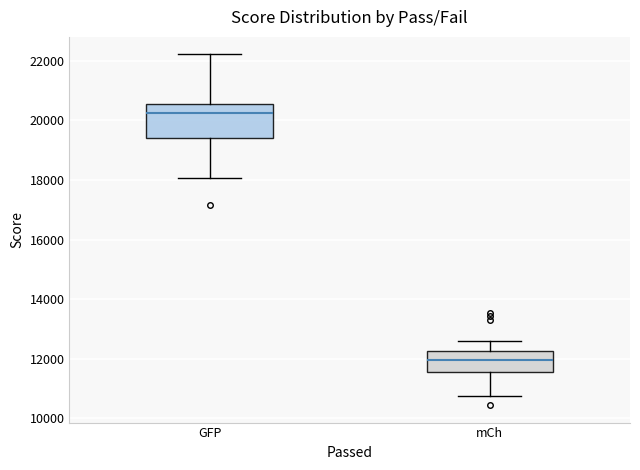

Which box has the lowest median line?

mCh